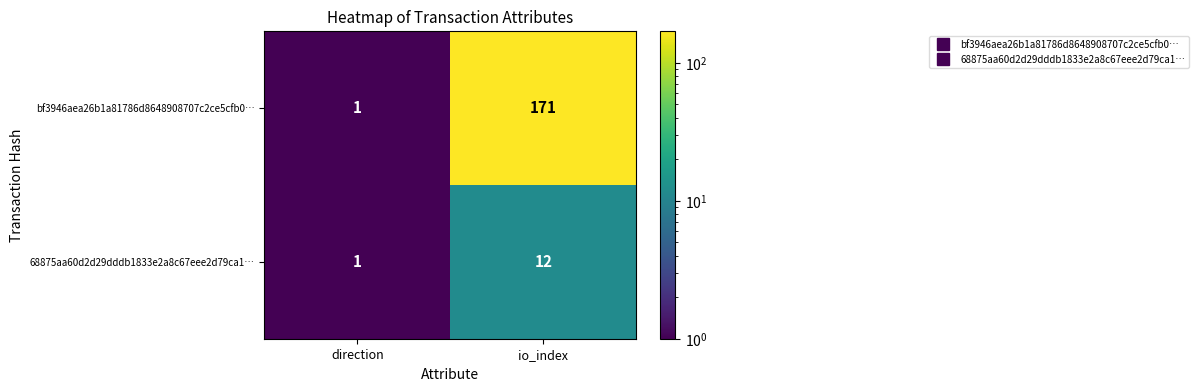

What is the greatest value displayed?

171